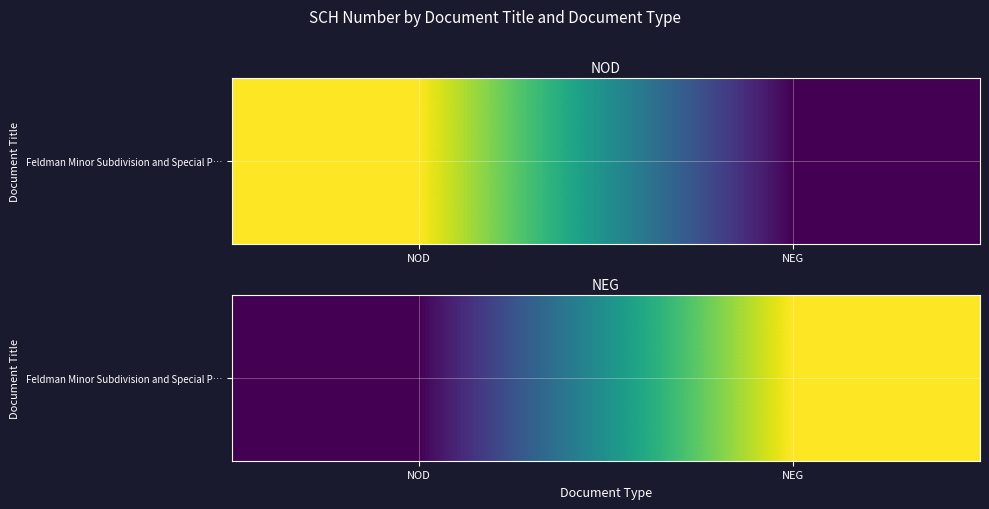

The chart shows a value of 2006112113 at NEG. True or false?

True